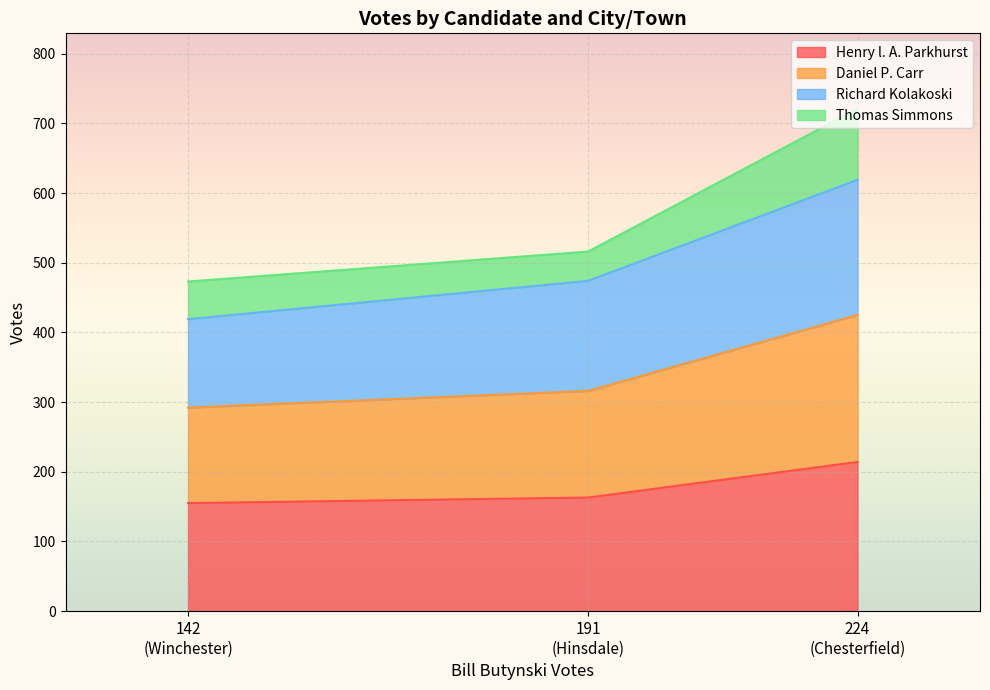

What is the highest value of the Henry l. A. Parkhurst series?

214